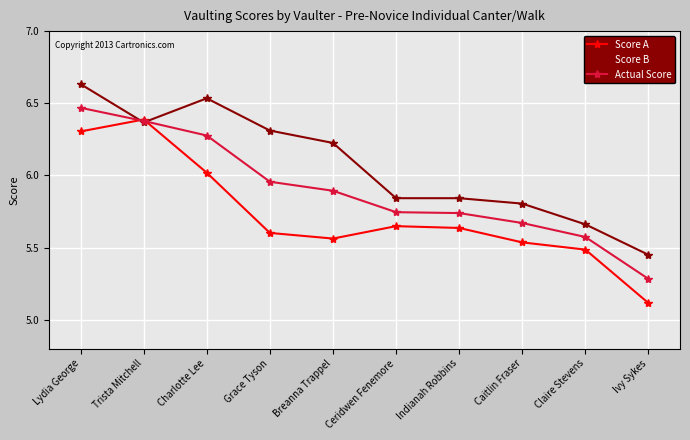

What is the spread (max minus min) of values at Caitlin Fraser?

0.3